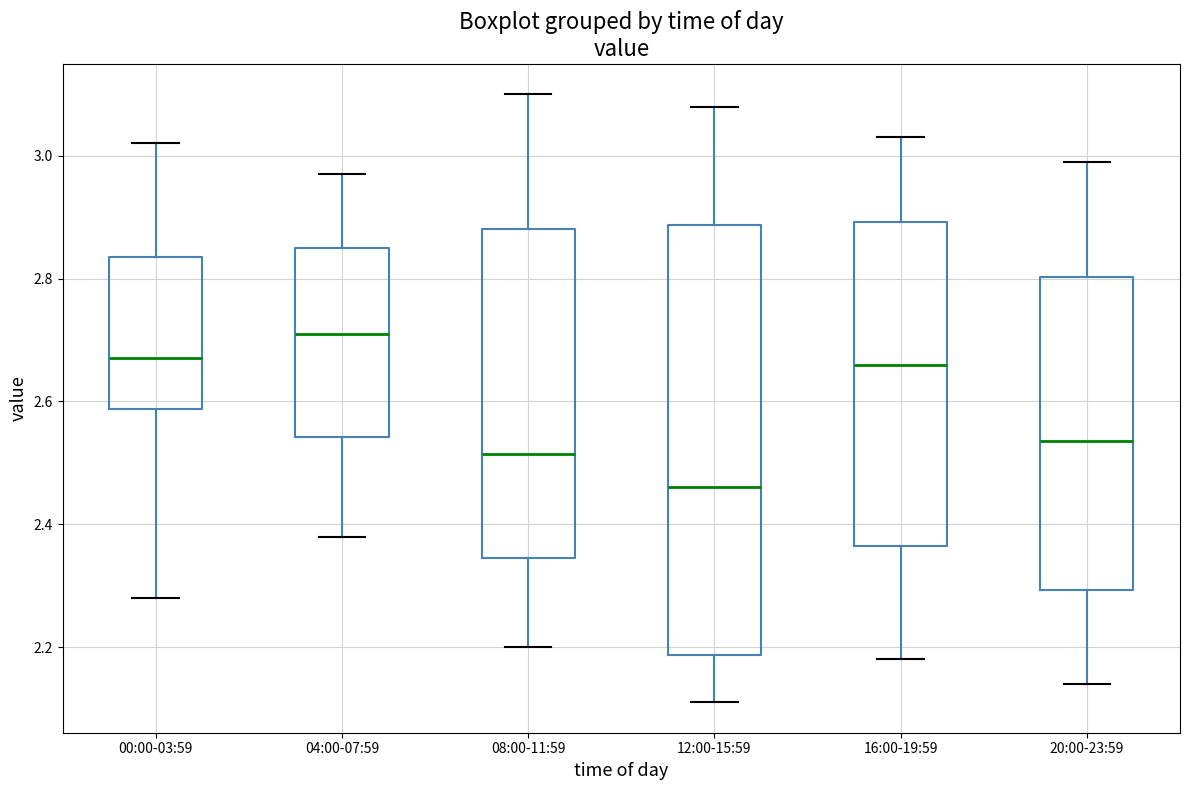

Reading left to right, transcribe this box plot: for each box, give where its median line is, the range the box spans, and where its two whiskers end, as read against the y-axis. The values are not printed on the chart, so give them approximately, as read against the axis.

00:00-03:59: median 2.68, box 2.58 to 2.84, whiskers 2.28 to 3.02
04:00-07:59: median 2.72, box 2.54 to 2.86, whiskers 2.38 to 2.98
08:00-11:59: median 2.52, box 2.34 to 2.88, whiskers 2.20 to 3.10
12:00-15:59: median 2.46, box 2.18 to 2.88, whiskers 2.12 to 3.08
16:00-19:59: median 2.66, box 2.36 to 2.90, whiskers 2.18 to 3.04
20:00-23:59: median 2.54, box 2.30 to 2.80, whiskers 2.14 to 3.00